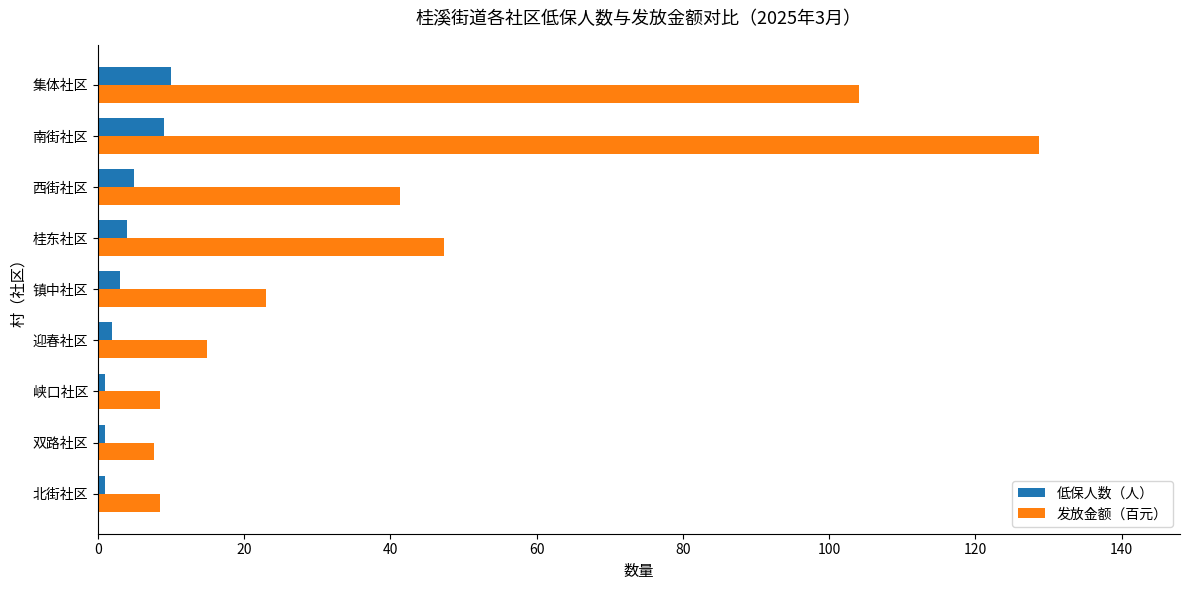

What is the sum of all 低保人数（人） values?

36.0